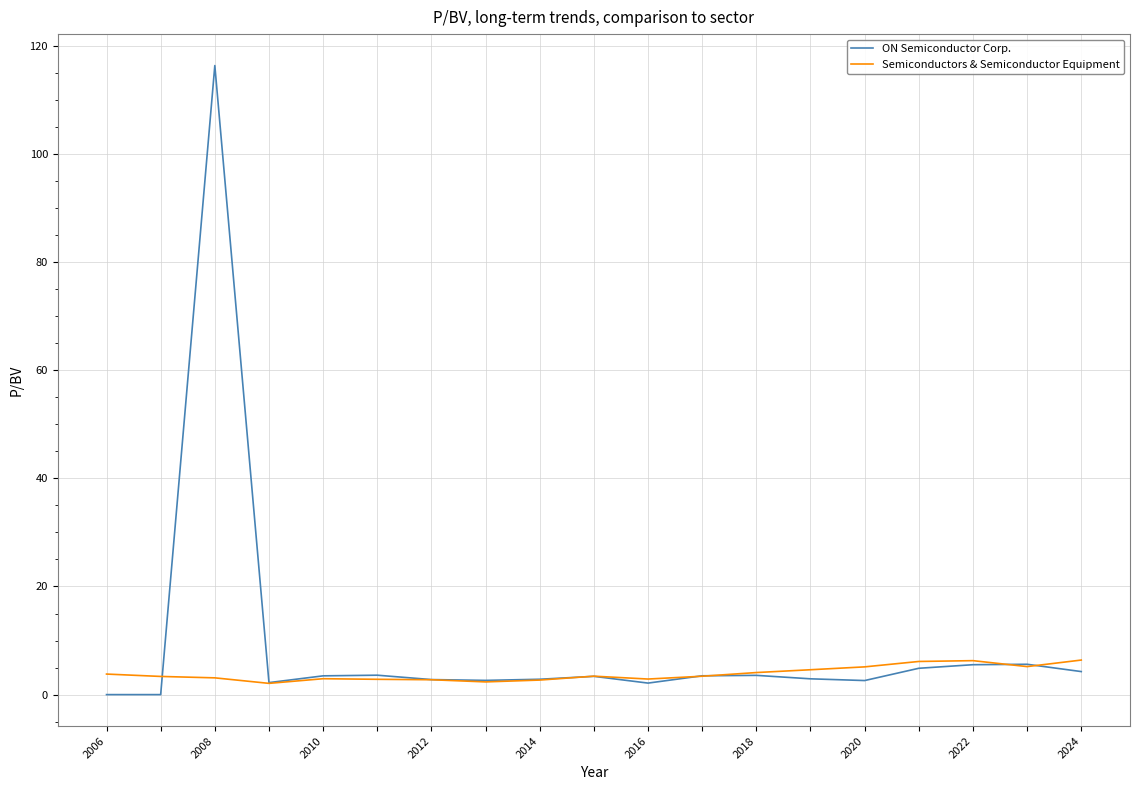

Which series has the largest total across all categories?

ON Semiconductor Corp.